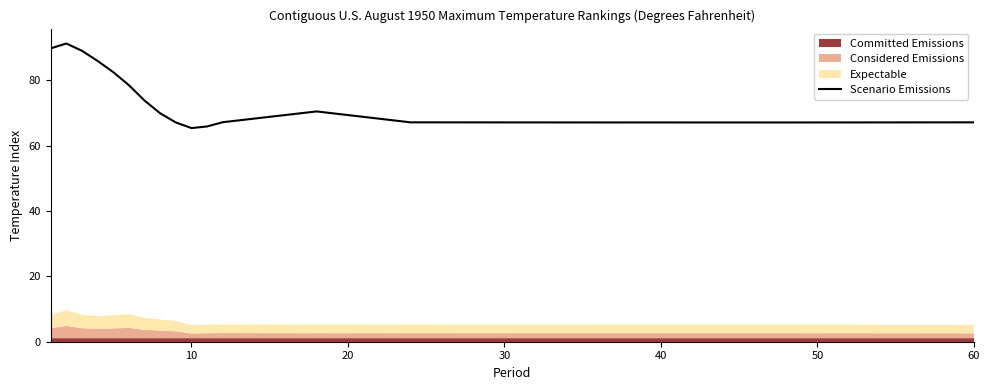

What is the maximum value for Scenario Emissions?

91.2